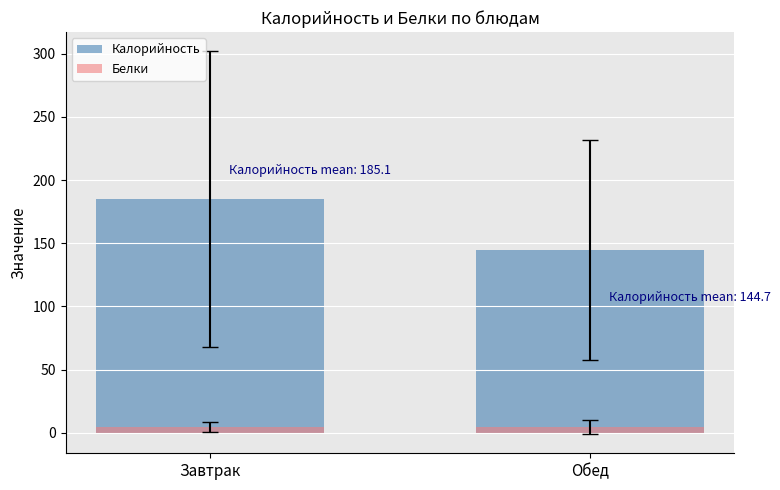

What is the highest value of the Калорийность series?

185.1